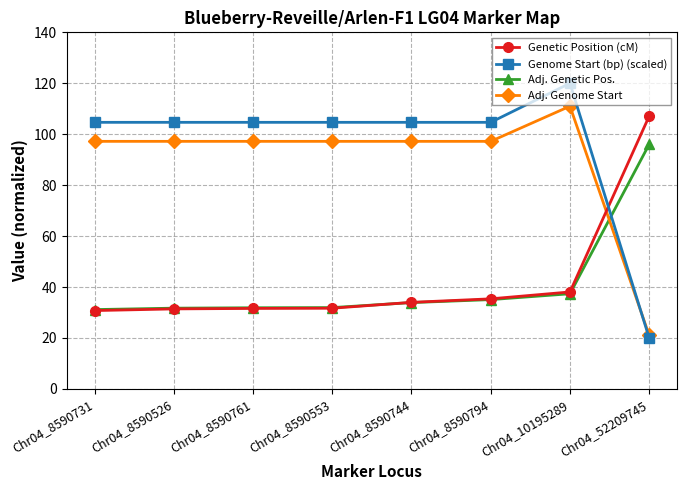

What position from the left is Chr04_10195289?

7